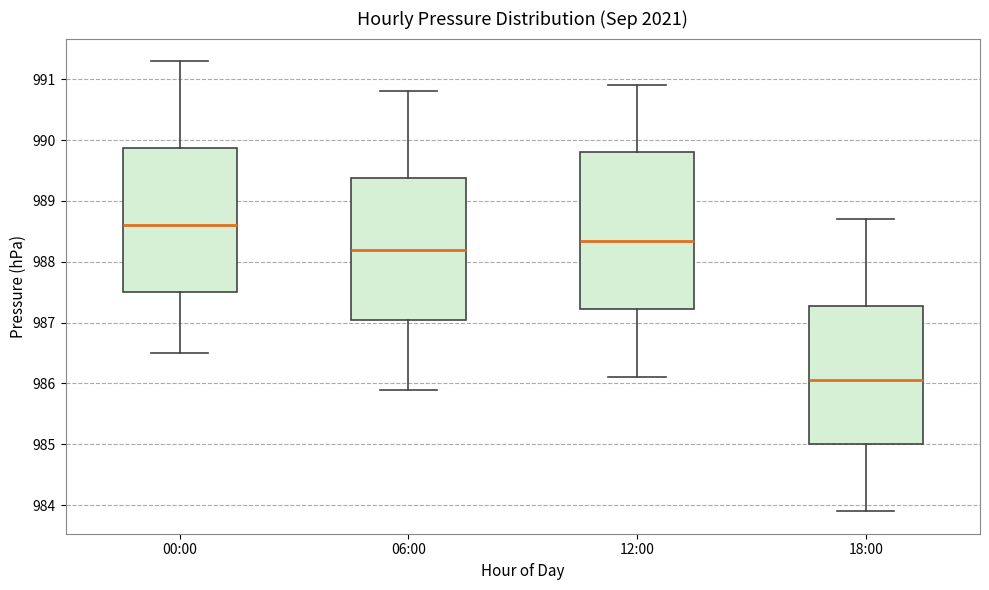

Reading left to right, transcribe this box plot: for each box, give where its median line is, the range the box spans, and where its two whiskers end, as read against the y-axis. The values are not printed on the chart, so give them approximately, as read against the axis.

00:00: median 988.6, box 987.5 to 989.9, whiskers 986.5 to 991.3
06:00: median 988.2, box 987.1 to 989.4, whiskers 985.9 to 990.8
12:00: median 988.4, box 987.2 to 989.8, whiskers 986.1 to 990.9
18:00: median 986.1, box 985.0 to 987.3, whiskers 983.9 to 988.7